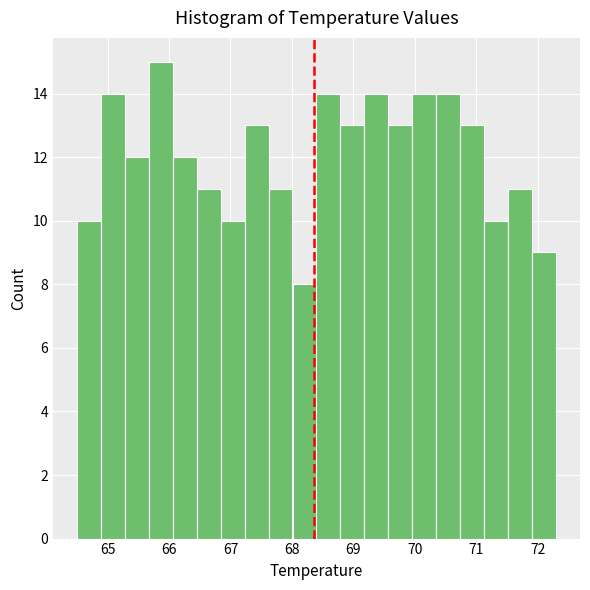

Read against the x-axis, roughly where is the centre of the tallest bar?

65.9